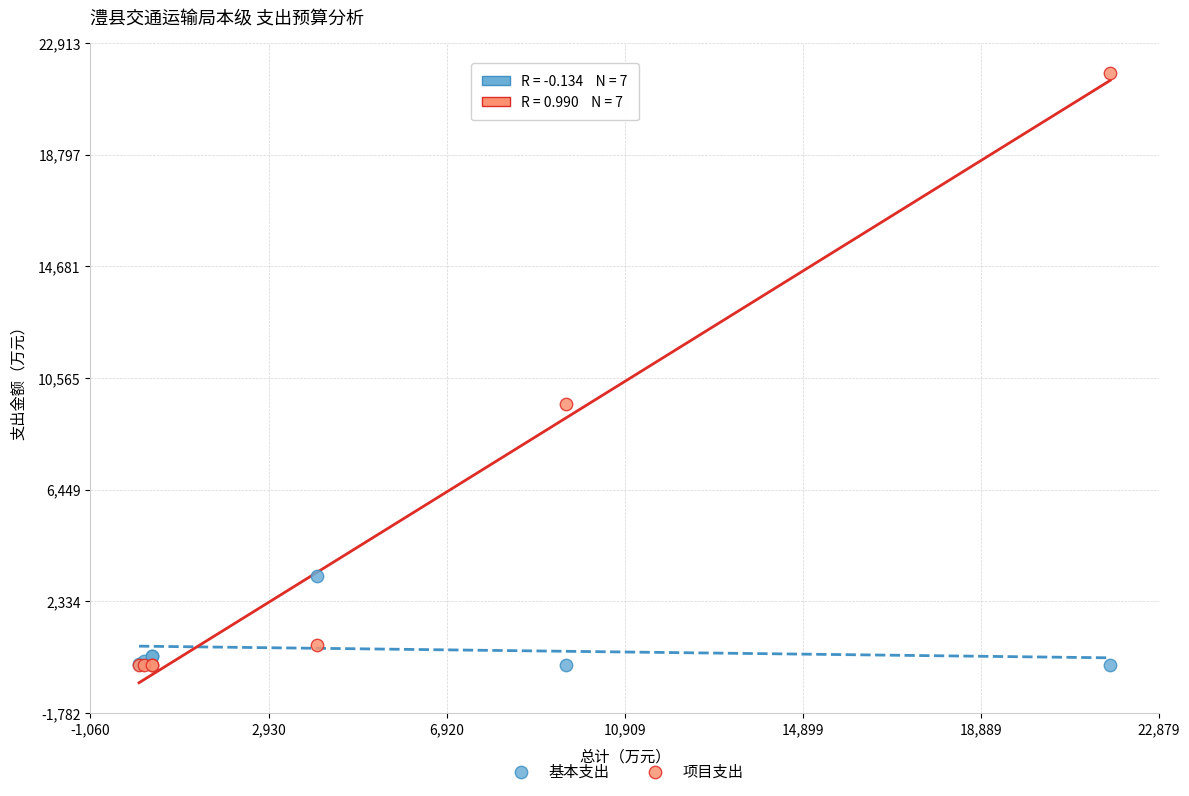

Which series has the widest spread of Y values?

项目支出